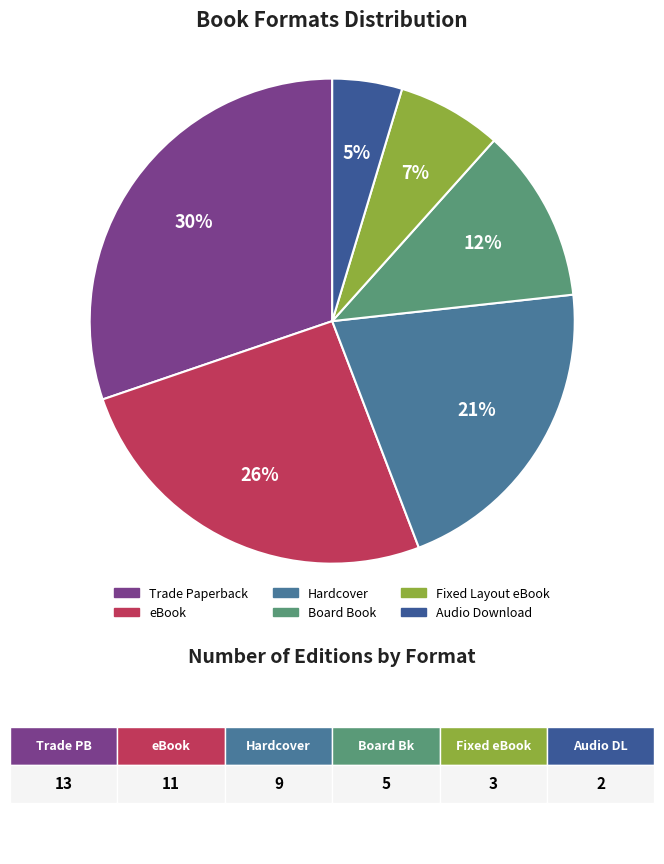

Is there a majority slice in this chart?

No